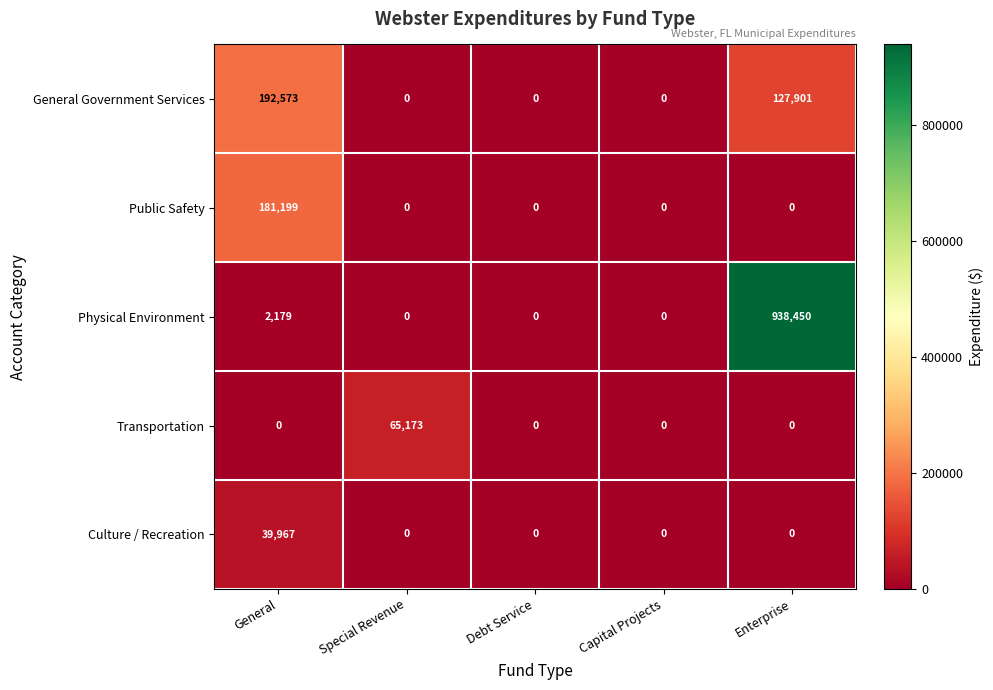

Which label corresponds to the largest value in the chart?

Enterprise